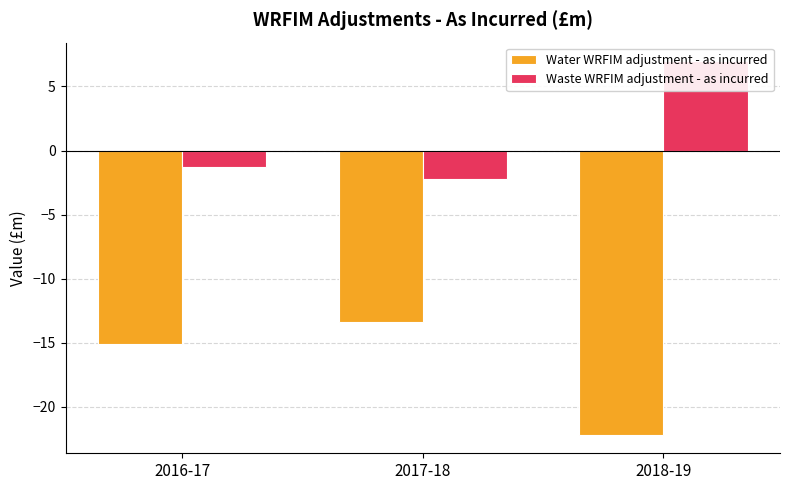

What is the label of the 1st bar from the right?

2018-19